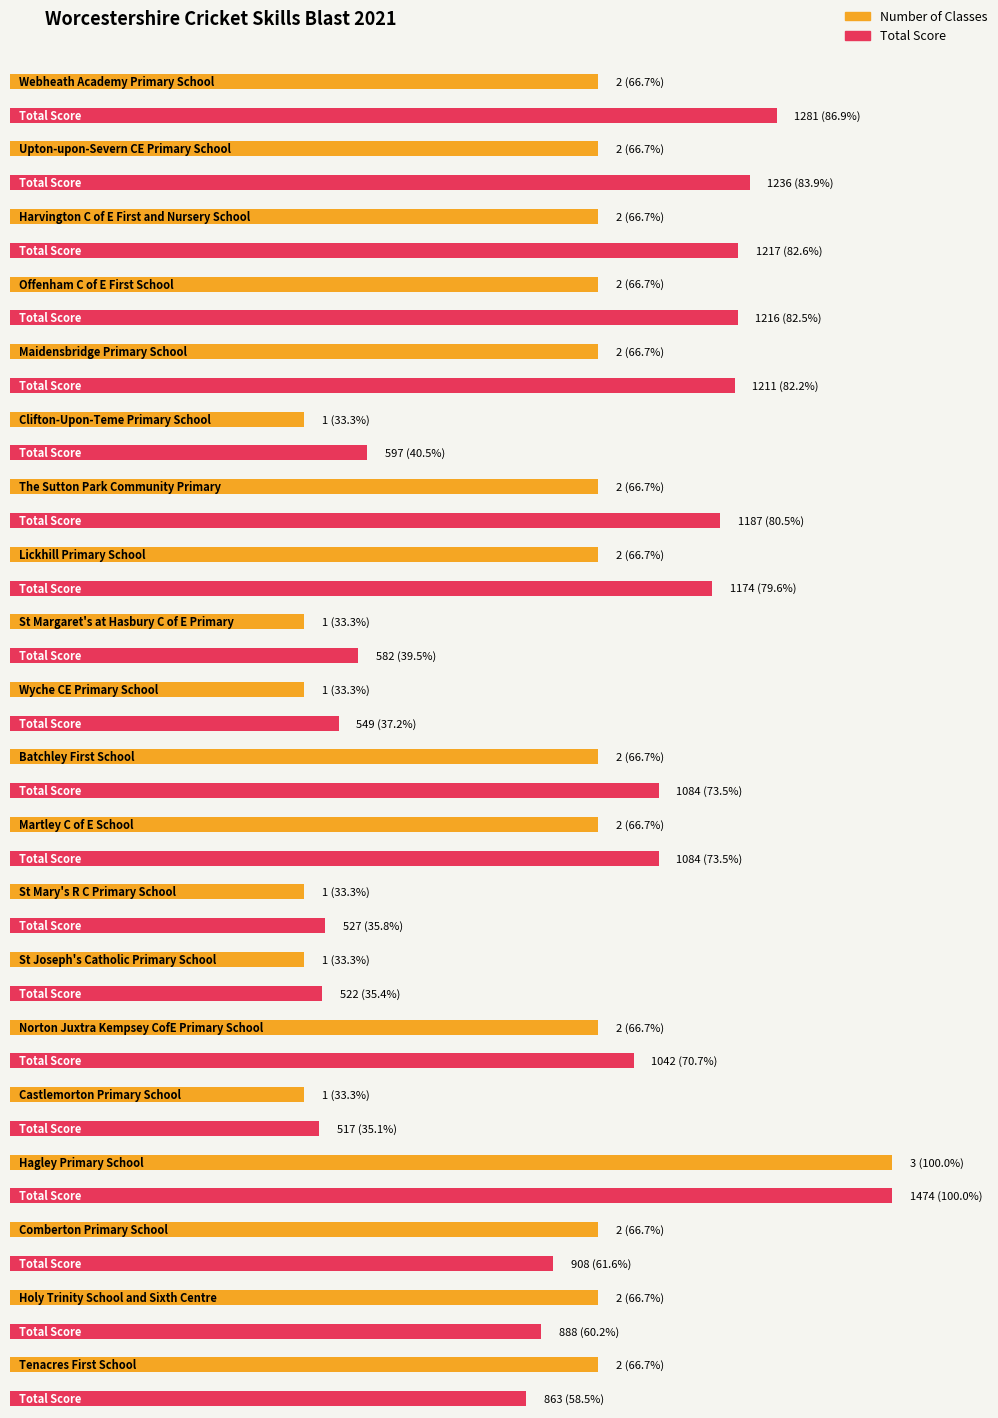

Rank the series at St Mary's R C Primary School from highest to lowest value.

Total Score, Number of Classes